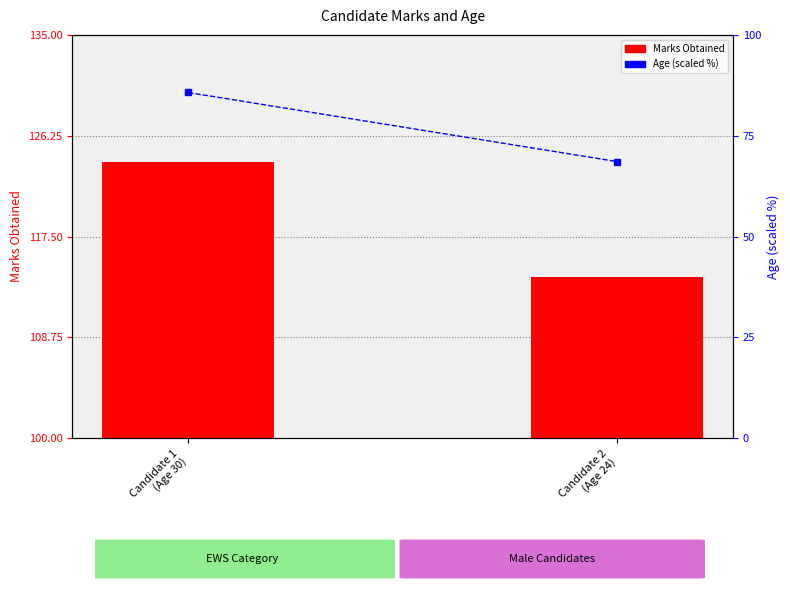

The value of Marks Obtained at Candidate 2
(Age 24) is 37.5. True or false?

False